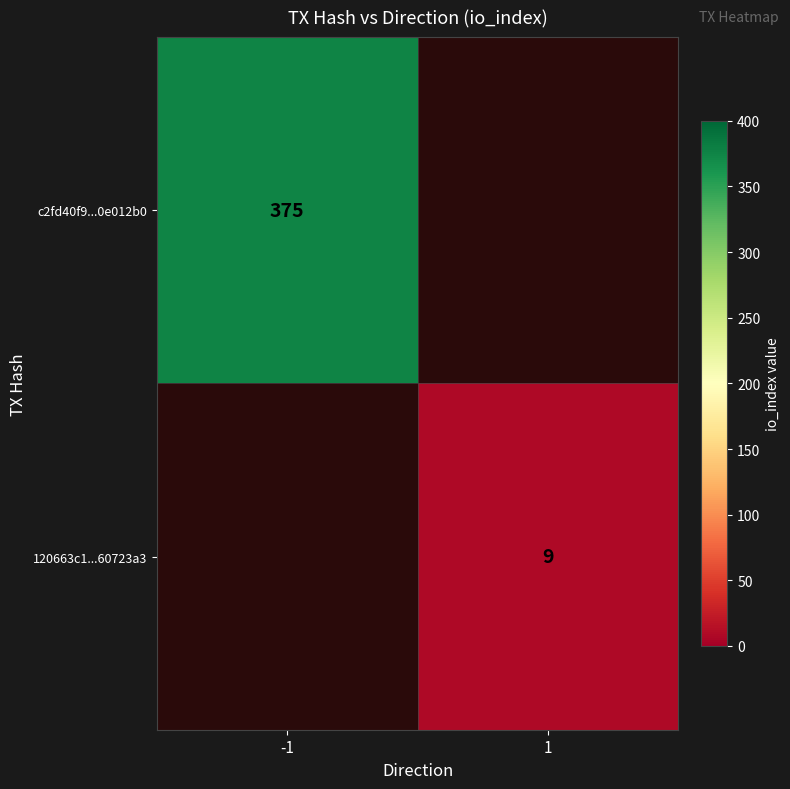

True or false: 120663c1...60723a3 has a value of 12 at 1.

False